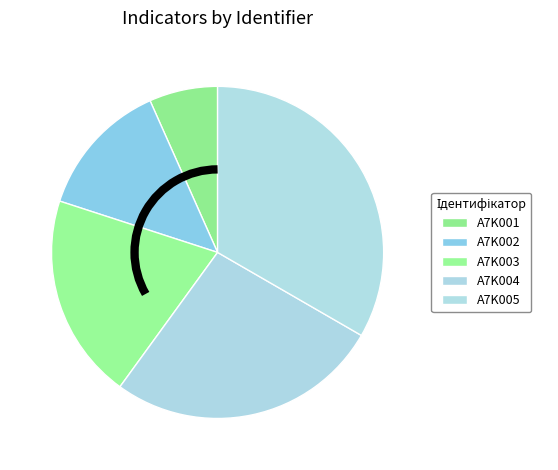

Do A7K002 and A7K005 together represent more than half of the pie?

No